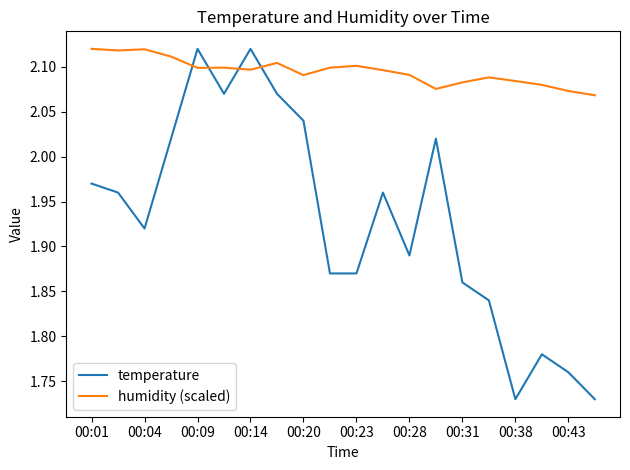

How many intersections are there between humidity (scaled) and temperature?

4